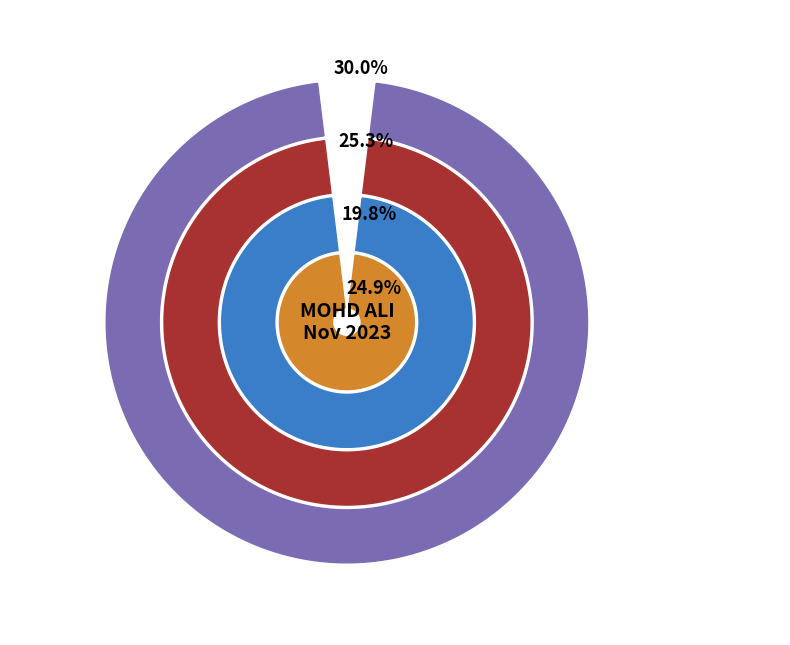

To the nearest percent, what percentage of the pie is Day 27 (Mon)?

5%